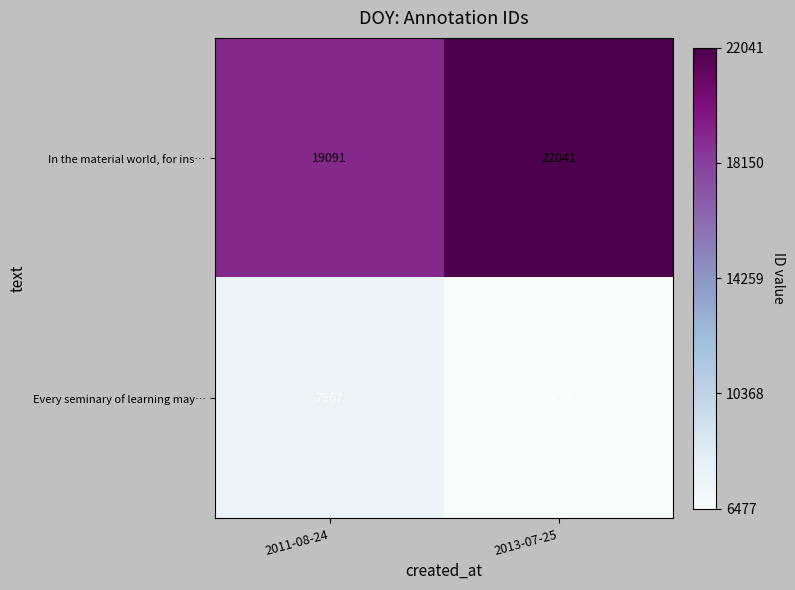

What is the difference between the maximum and minimum values in the In the material world, for ins… series?

2950